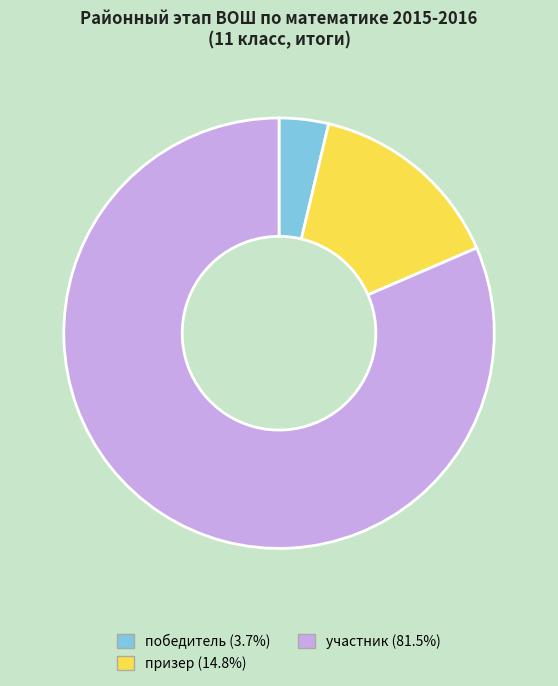

How many segments does this pie chart have?

3